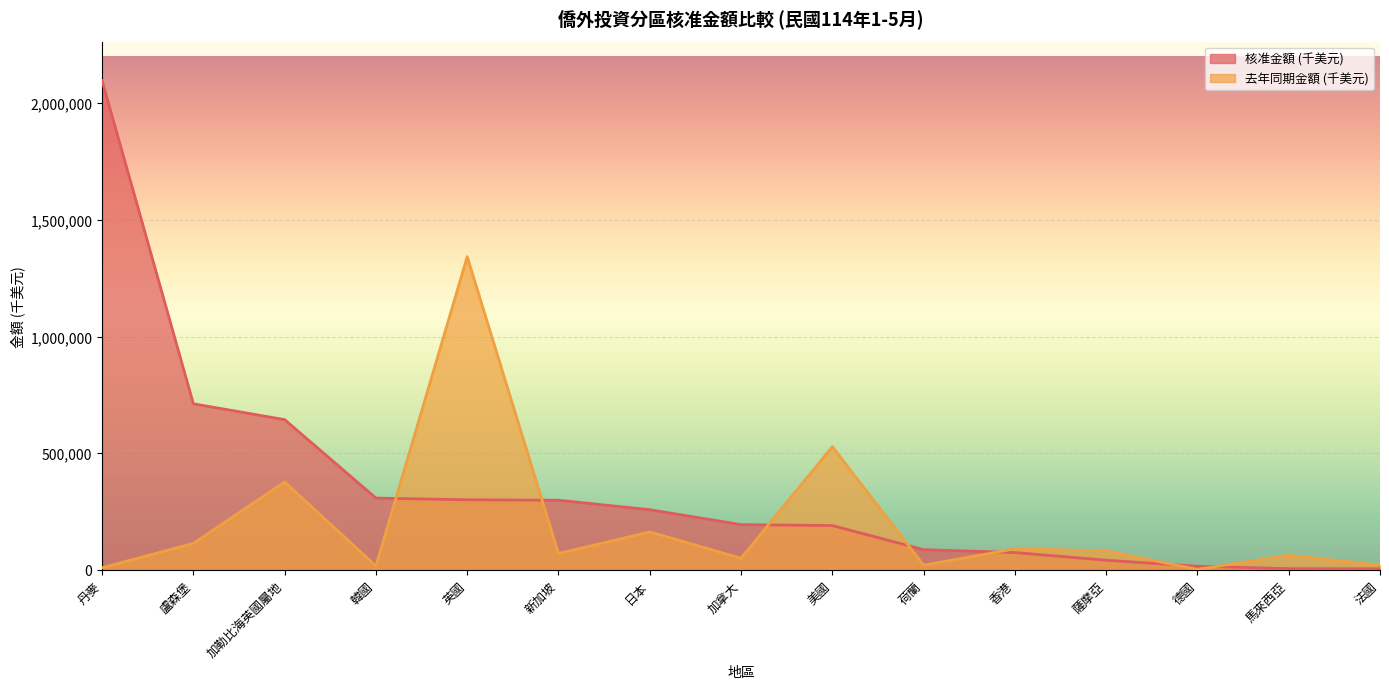

Is it true that 去年同期金額 (千美元) equals 311121.3 at 英國?

False